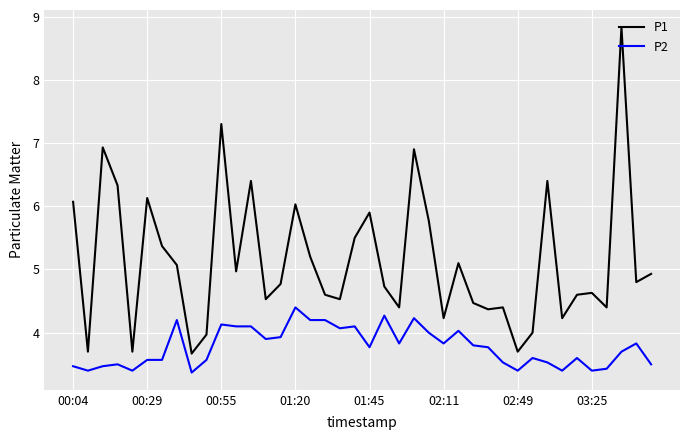

Reading left to right, what are all the values shown in this chart?

P1: 6.1	3.7	6.9	6.3	3.7	6.1	5.4	5.1	3.7	4.0	7.3	5.0	6.4	4.5	4.8	6.0	5.2	4.6	4.5	5.5	5.9	4.7	4.4	6.9	5.8	4.2	5.1	4.5	4.4	4.4	3.7	4.0	6.4	4.2	4.6	4.6	4.4	8.8	4.8	4.9
P2: 3.5	3.4	3.5	3.5	3.4	3.6	3.6	4.2	3.4	3.6	4.1	4.1	4.1	3.9	3.9	4.4	4.2	4.2	4.1	4.1	3.8	4.3	3.8	4.2	4.0	3.8	4.0	3.8	3.8	3.5	3.4	3.6	3.5	3.4	3.6	3.4	3.4	3.7	3.8	3.5